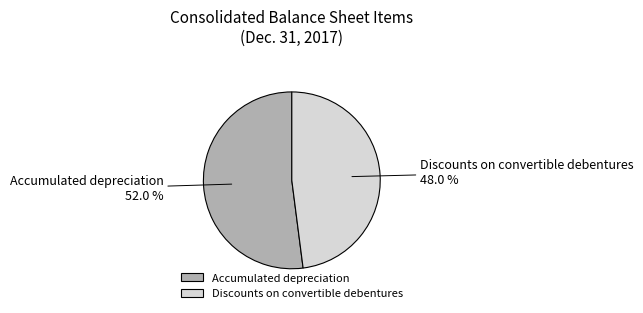

To the nearest percent, what is the difference between the Accumulated depreciation and Discounts on convertible debentures slice percentages?

4%